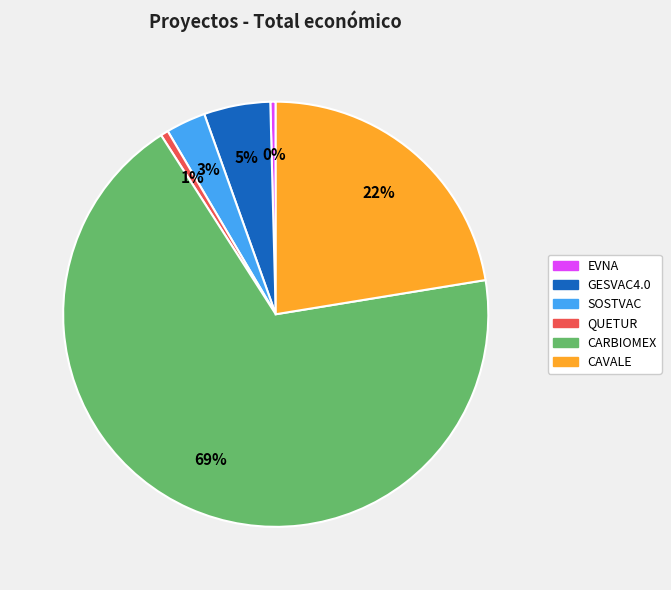

Is the sum of GESVAC4.0 and EVNA greater than half?

No